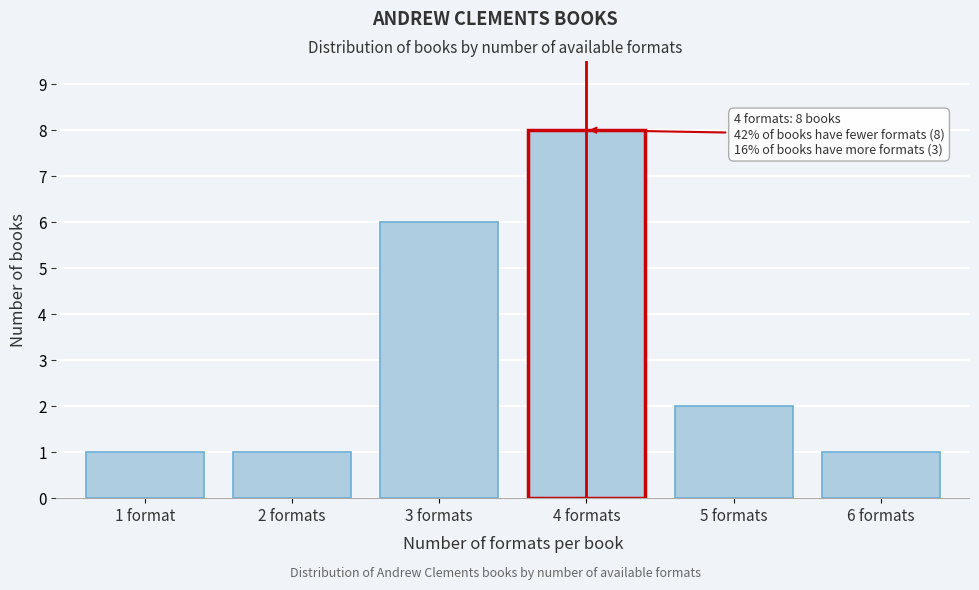

Reading left to right, extract all data points from this chart.

1 format=1	2 formats=1	3 formats=6	4 formats=8	5 formats=2	6 formats=1